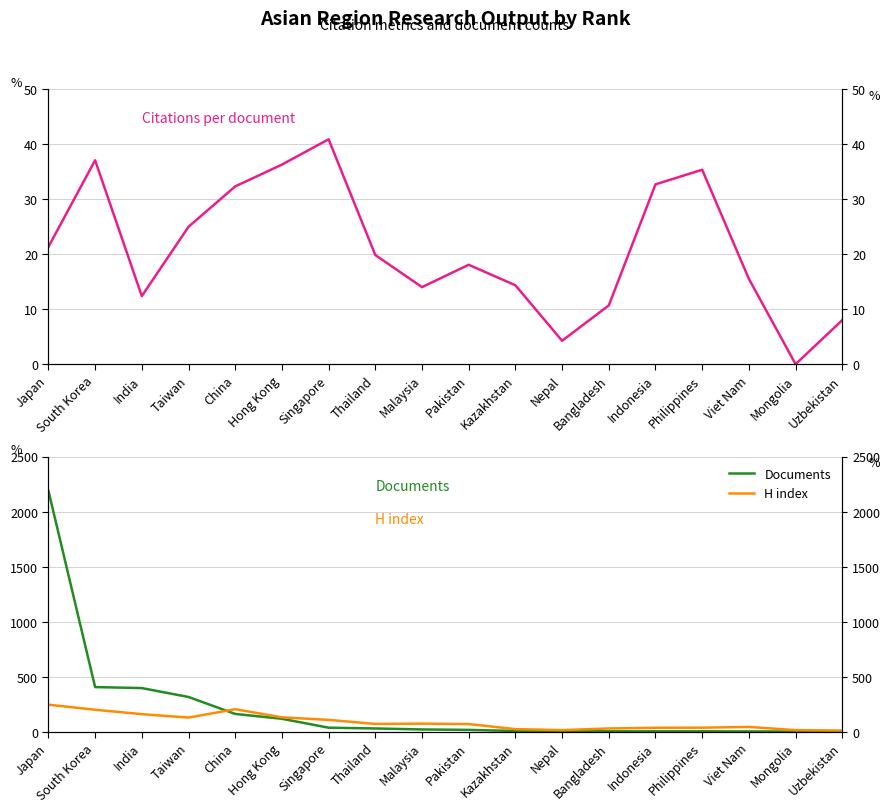

At India, list the series in order from smallest to largest.

Citations per document, H index, Documents